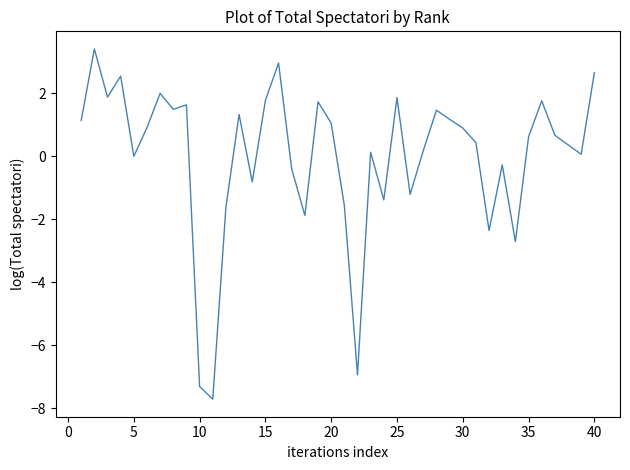

What is the smallest value displayed?

-7.7